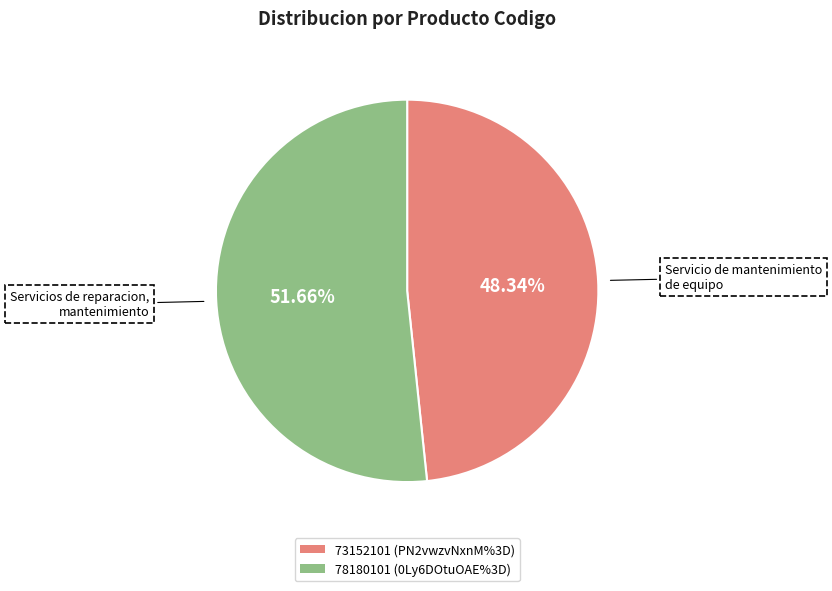

Is there any slice that represents more than half of the pie?

Yes